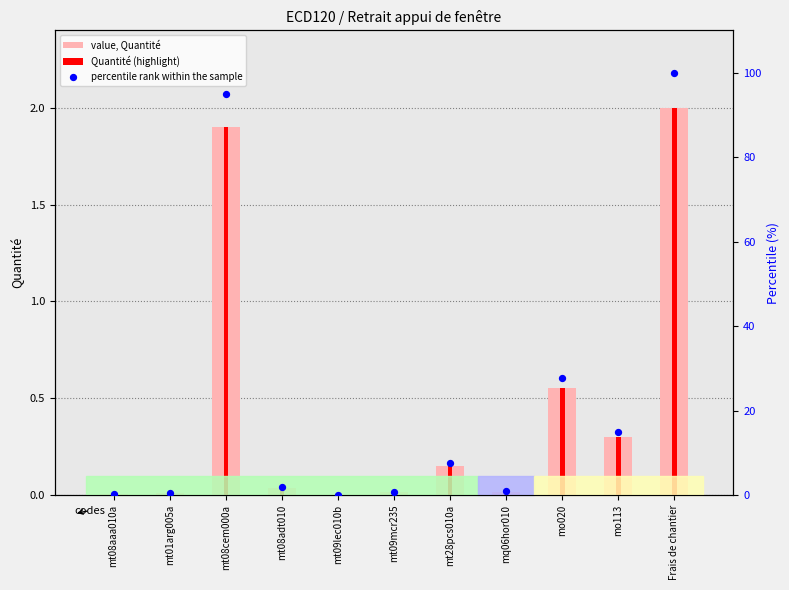

Which series reaches the maximum Y coordinate?

percentile rank within the sample